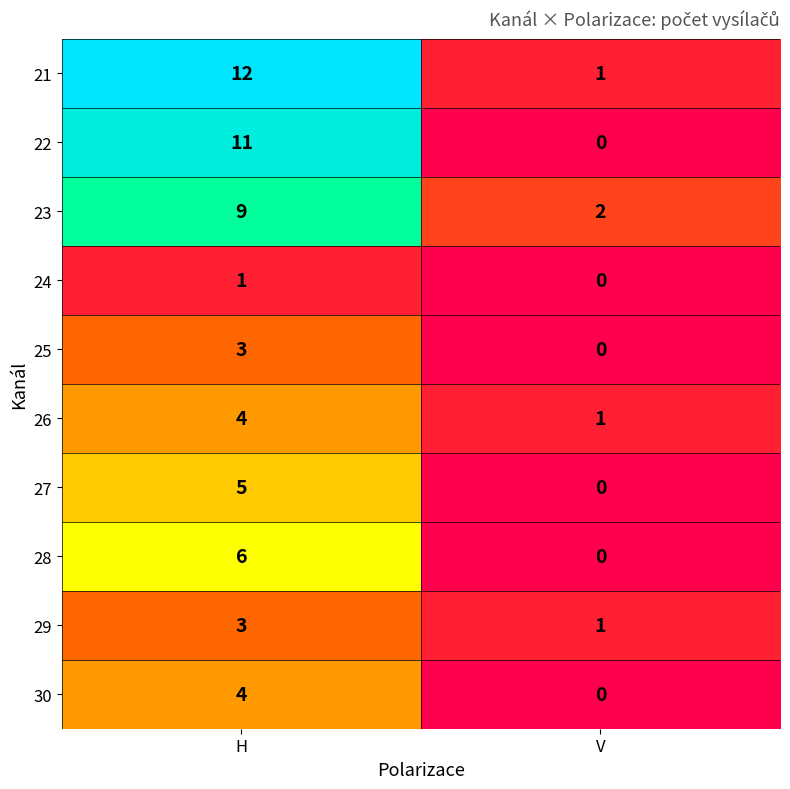

Reading left to right, extract all data points from this chart.

21: H=12	V=1
22: H=11	V=0
23: H=9	V=2
24: H=1	V=0
25: H=3	V=0
26: H=4	V=1
27: H=5	V=0
28: H=6	V=0
29: H=3	V=1
30: H=4	V=0